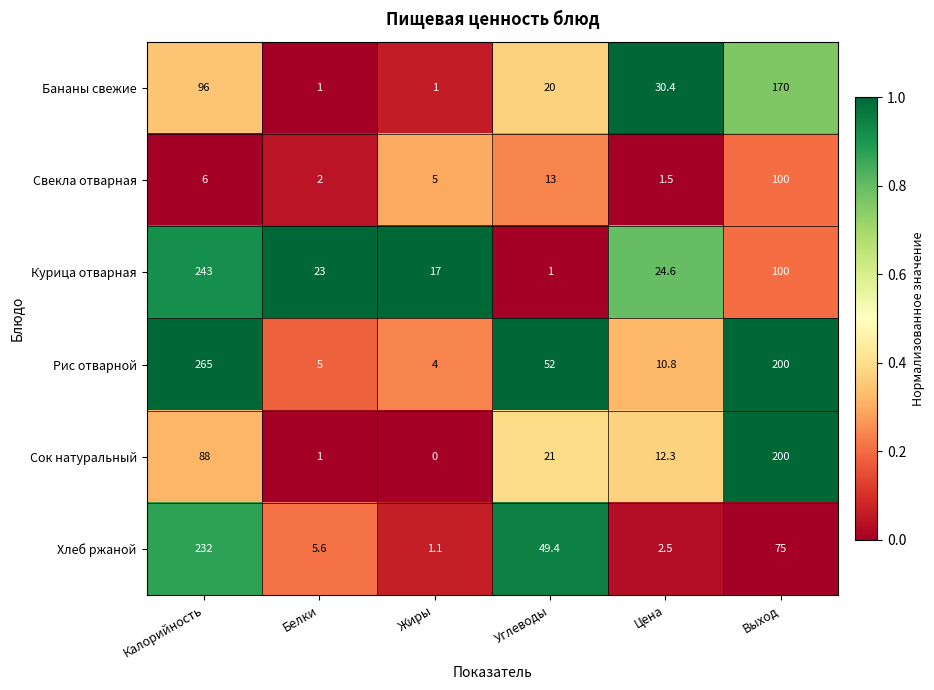

List the series in order of their peak value, lowest first.

Свекла отварная, Бананы свежие, Сок натуральный, Хлеб ржаной, Курица отварная, Рис отварной